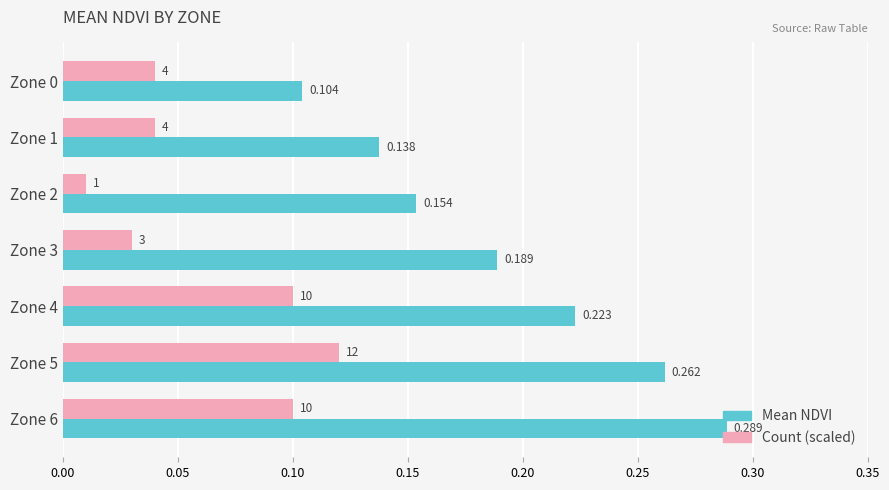

How many series are shown in this chart?

2